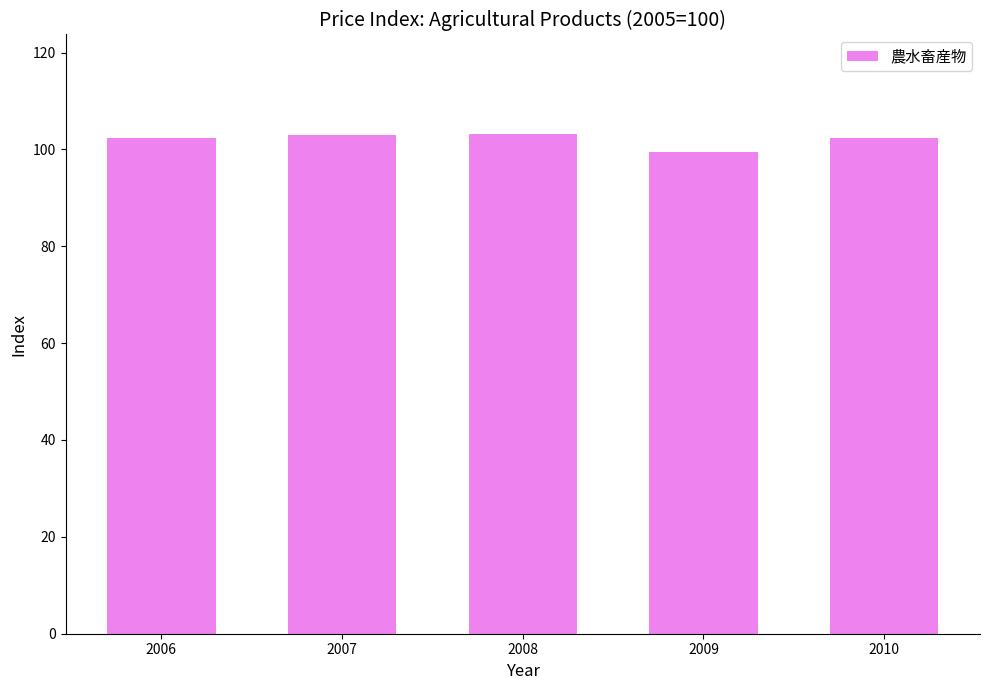

What is the change in value from 2006 to 2008?

+0.7